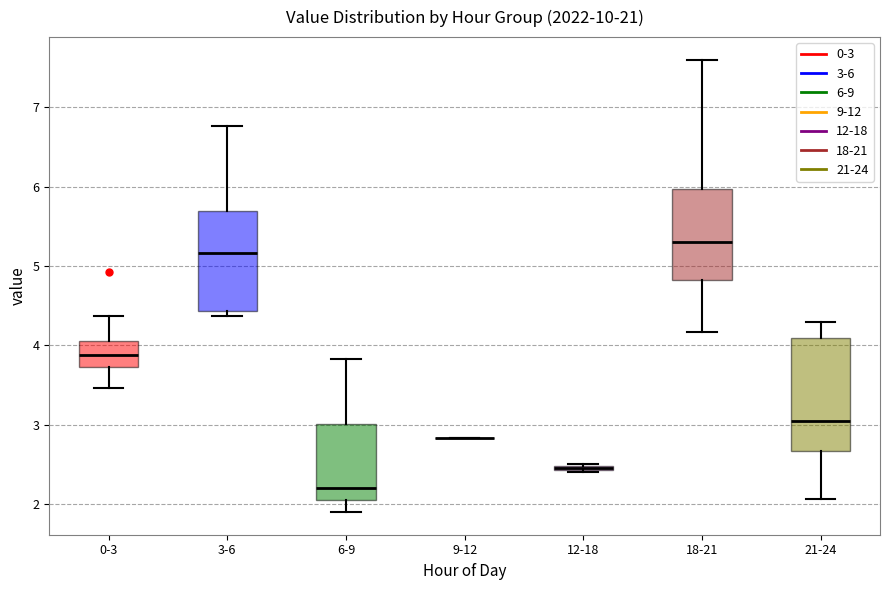

Which box is the tallest, from its lower edge to its upper edge?

21-24